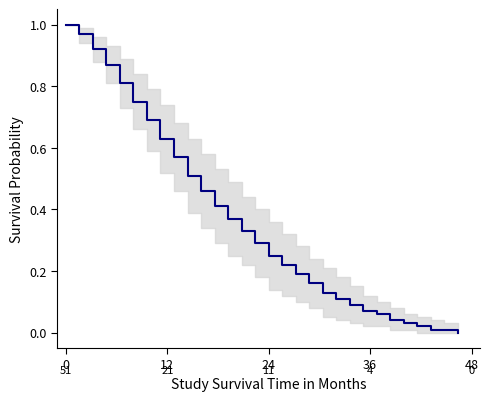

How many values exceed 0?

29